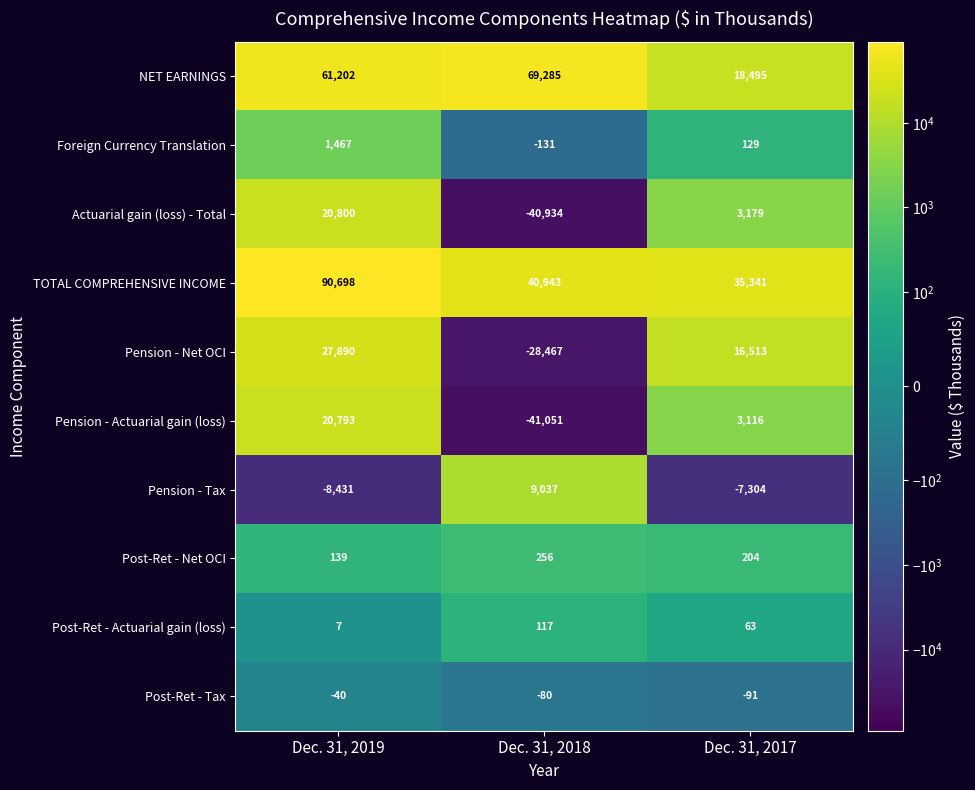

How many data points does each series have?

3